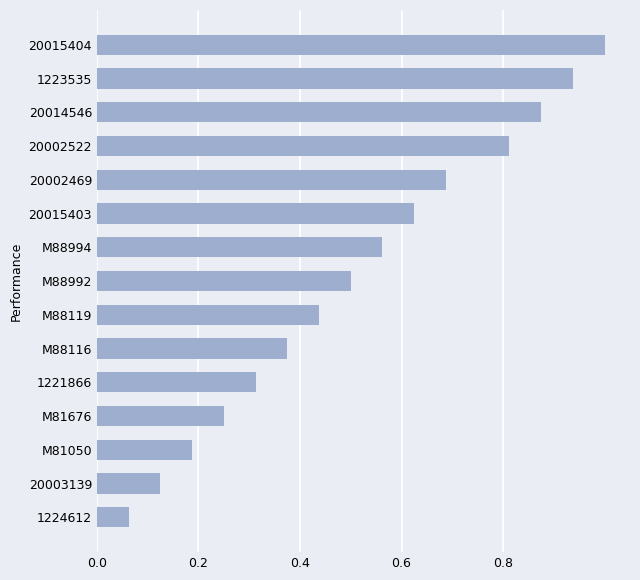

What is the average value?

0.5